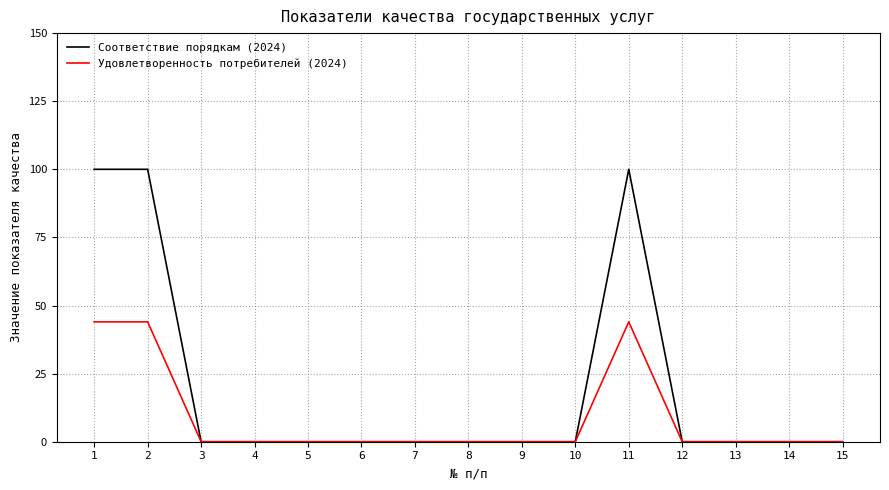

The value of Удовлетворенность потребителей (2024) at 10 is 0. True or false?

True